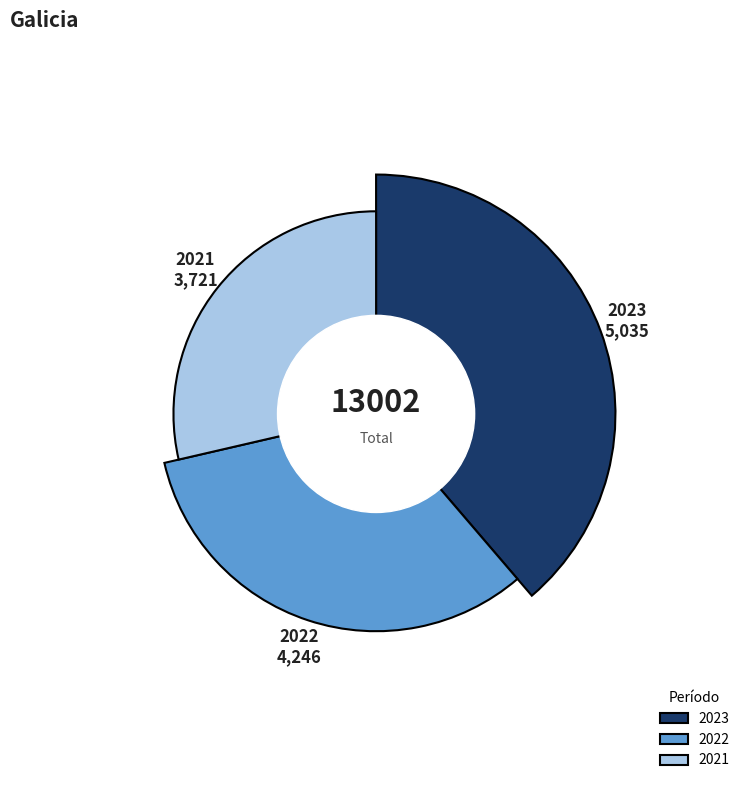

Is there a majority slice in this chart?

No